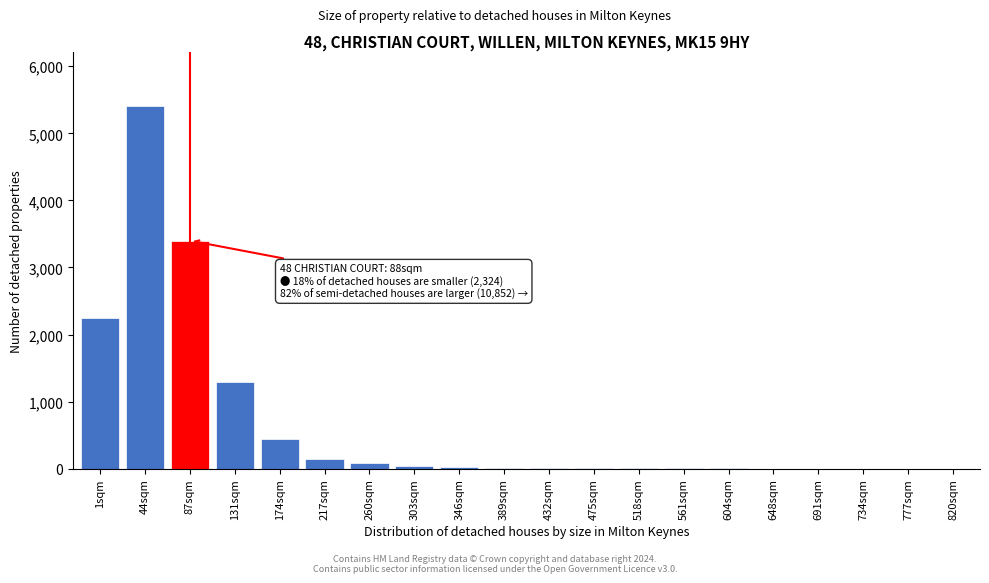

Where is the data nearest to the value 2700?

1sqm